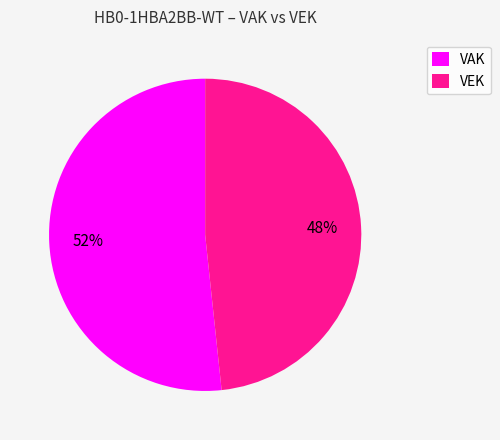

The VEK slice represents 42% of the pie. True or false?

False